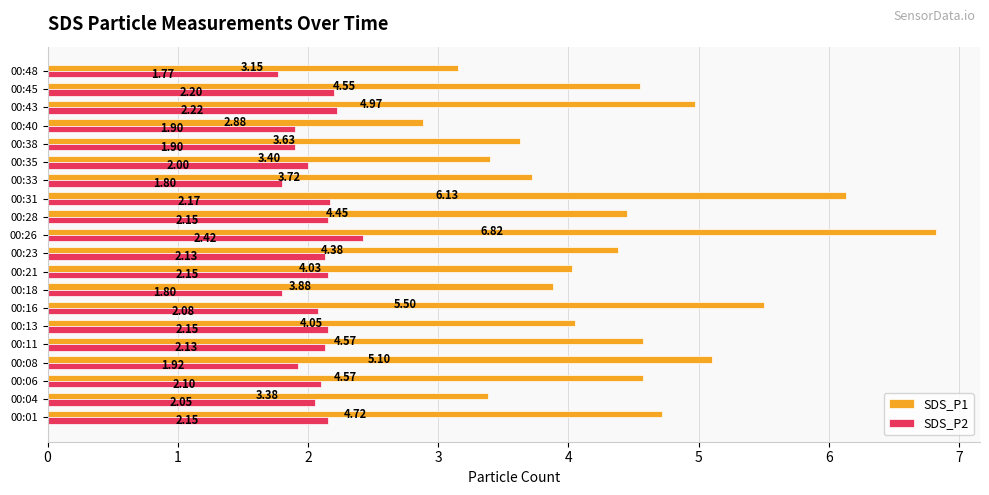

Which series has the largest total across all categories?

SDS_P1